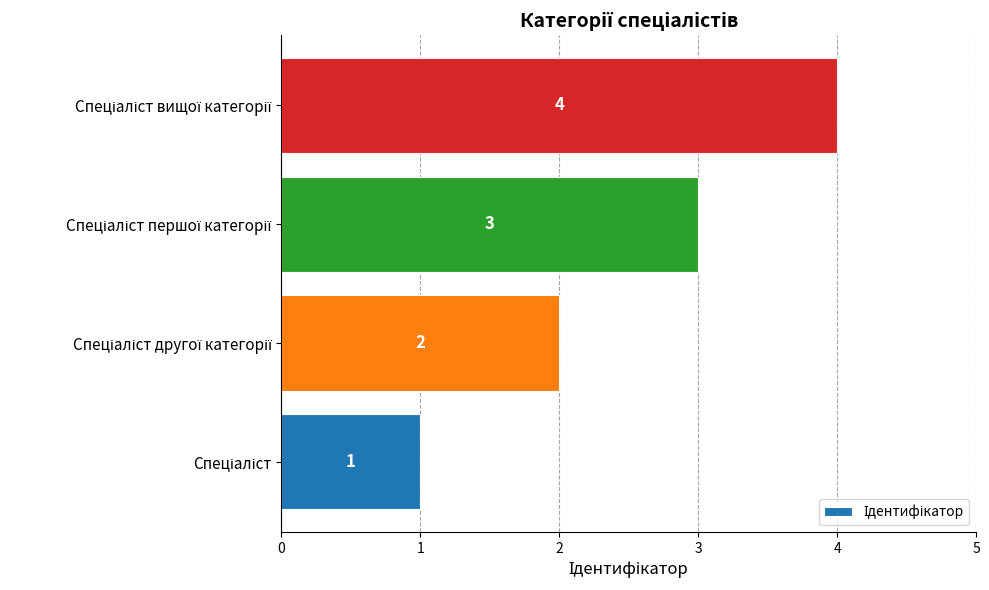

What is the difference between the second highest and minimum values?

2